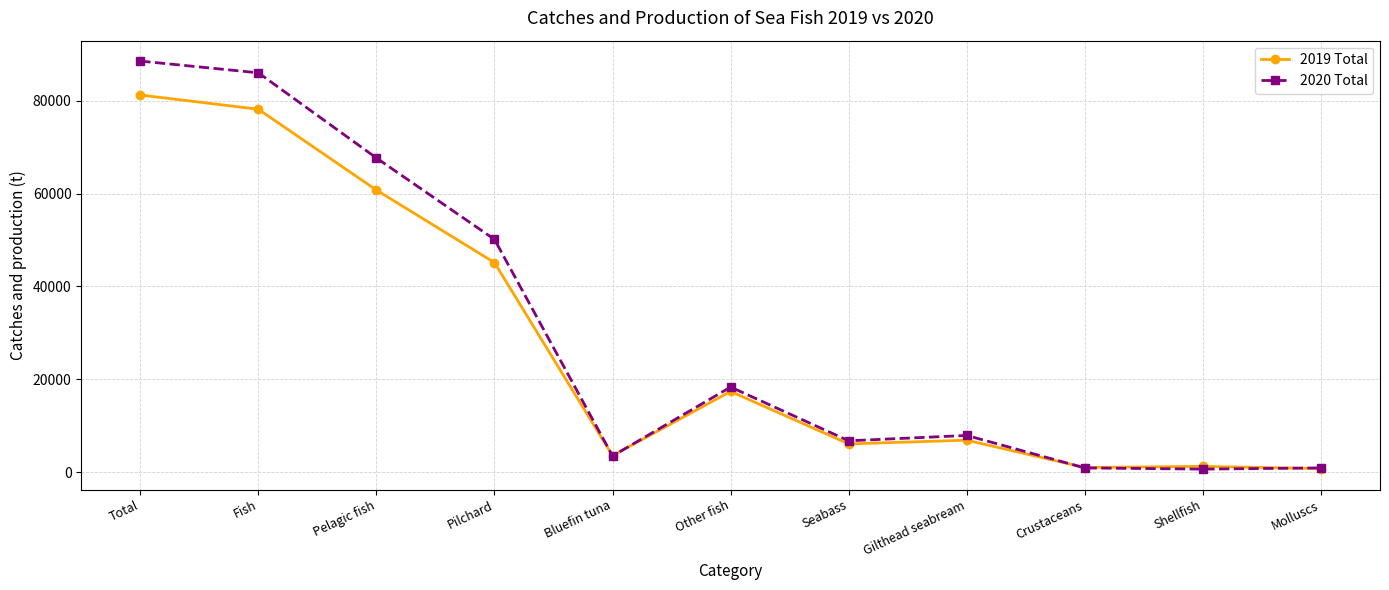

The value of 2019 Total at Fish is 39388. True or false?

False